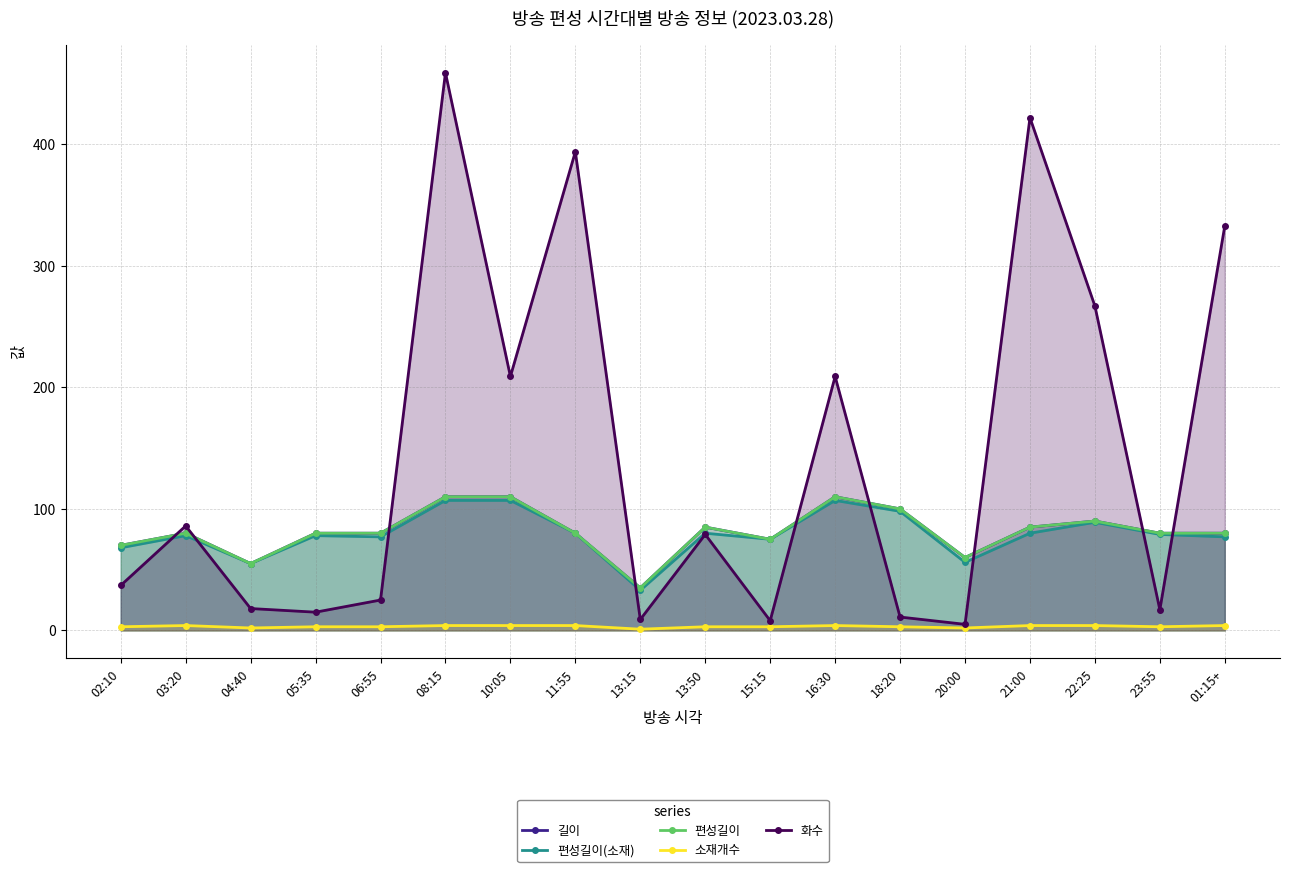

Which series ends up on top after the final intersection of 화수 and 길이?

화수